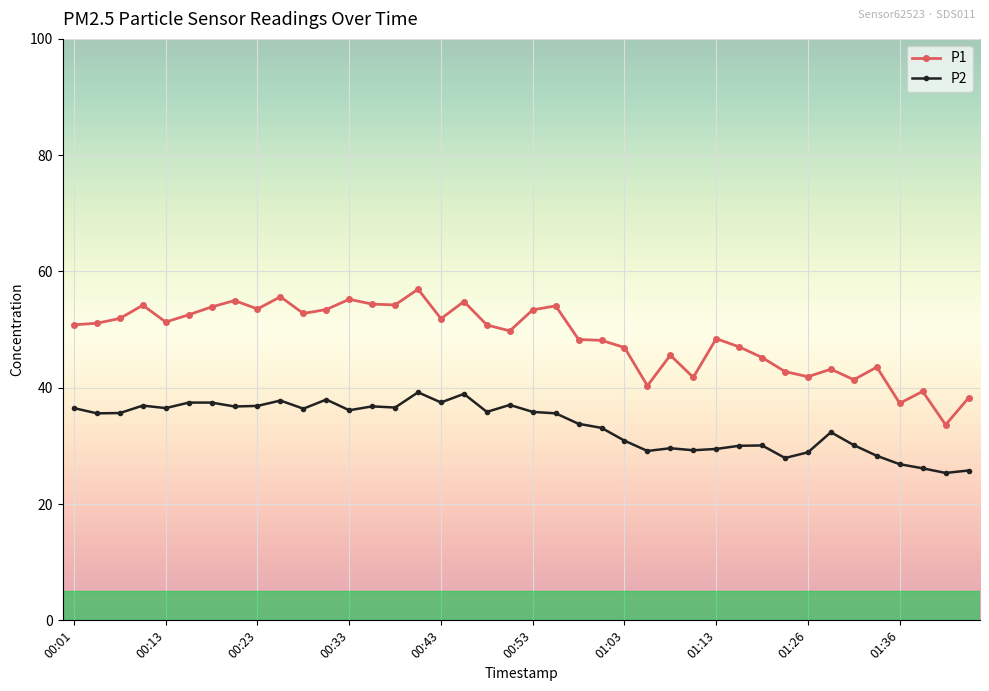

True or false: P1 and P2 intersect in this chart.

False